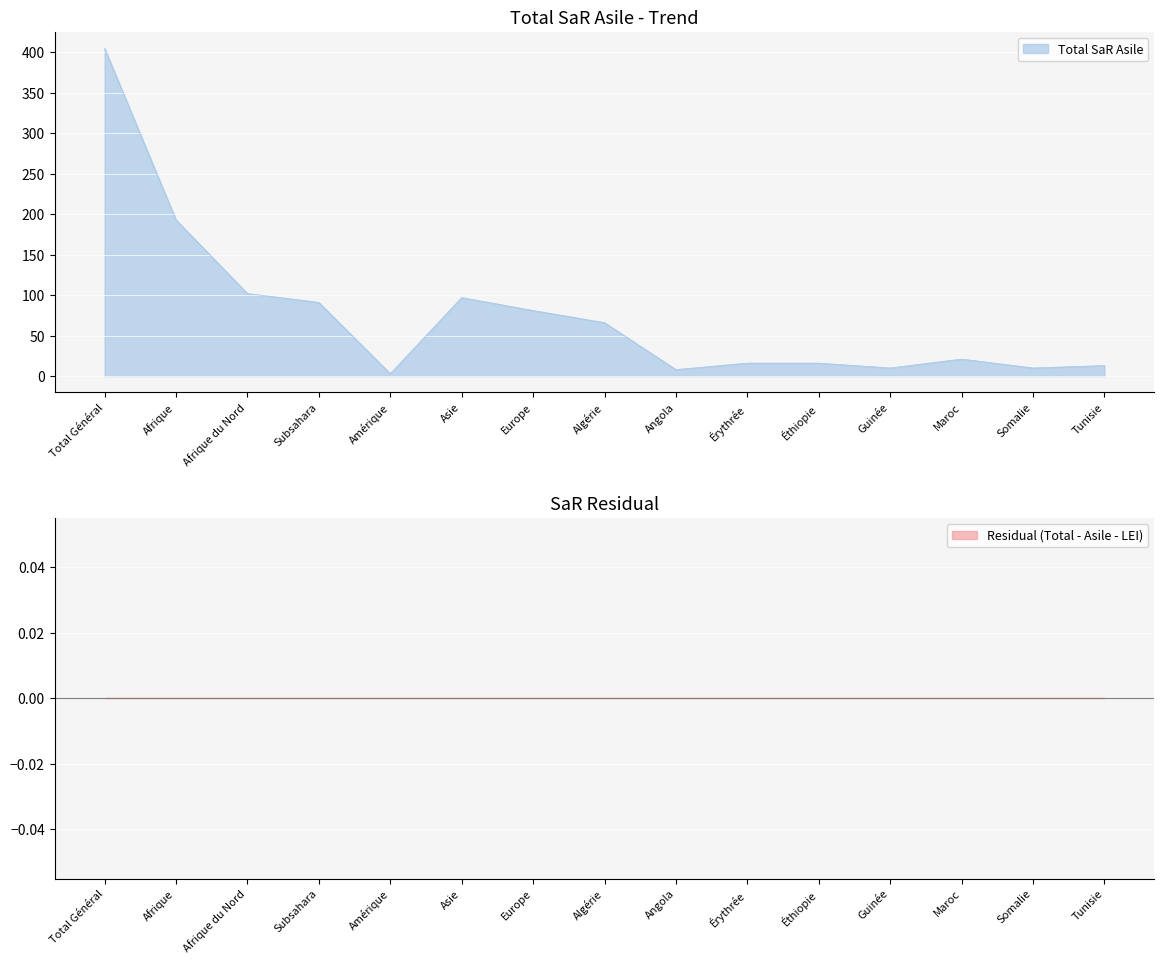

True or false: Total SaR Asile has a value of 42 at Subsahara.

False